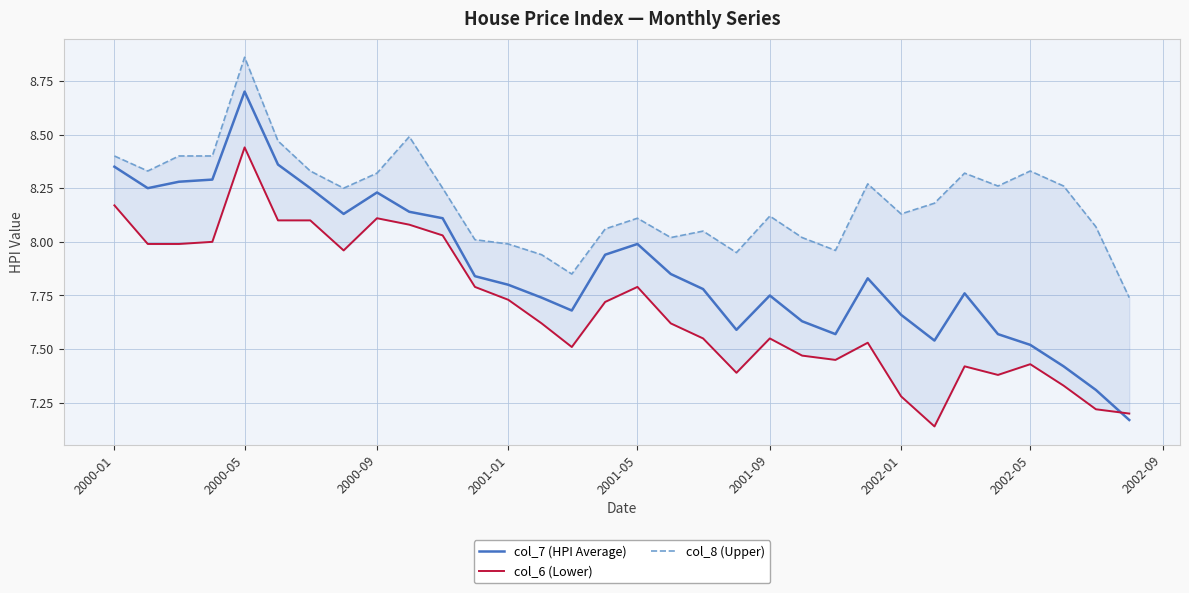

True or false: col_7 (HPI Average) has a value of 10.5 at 2001-09.

False